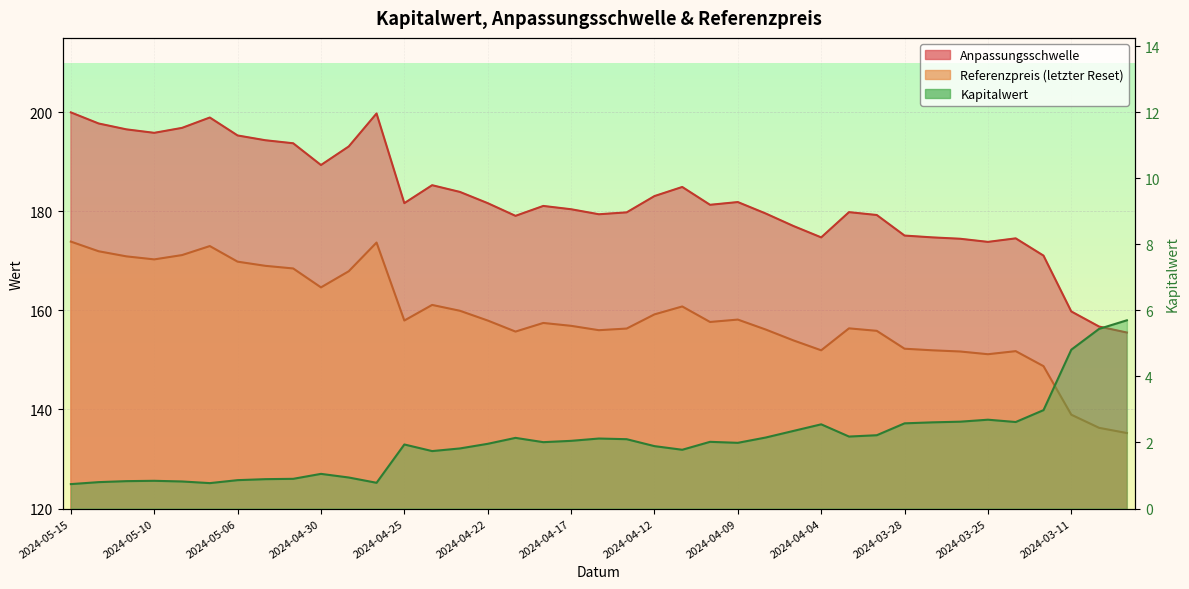

What is the difference between the Kapitalwert values at 2024-04-10 and 2024-03-22?

0.6